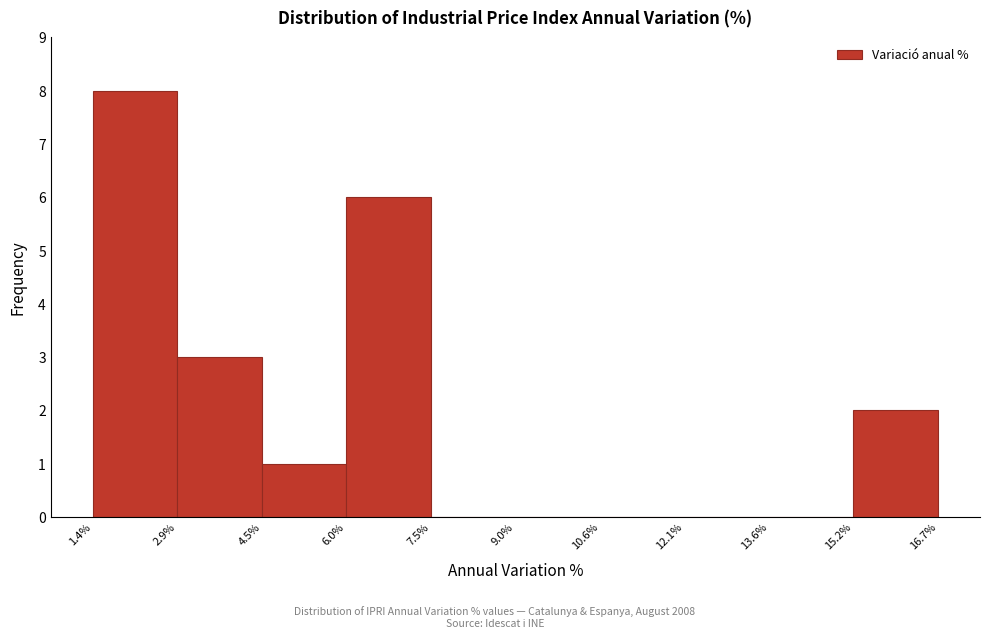

Reading left to right, list every bar in this chart as the range it spans on the x-axis followed by its height. The values are not printed on the chart, so give them approximately, as read against the axis.

1.4% to 2.9%: 8
2.9% to 4.5%: 3
4.5% to 6.0%: 1
6.0% to 7.5%: 6
7.5% to 9.0%: 0
9.0% to 10.6%: 0
10.6% to 12.1%: 0
12.1% to 13.6%: 0
13.6% to 15.2%: 0
15.2% to 16.7%: 2